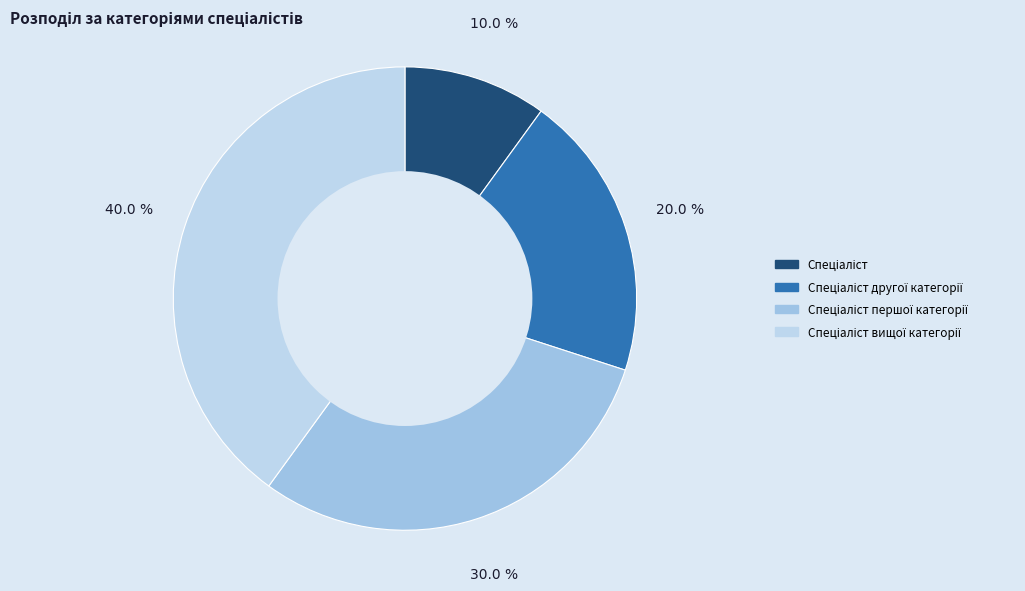

Count the number of slices in the pie.

4